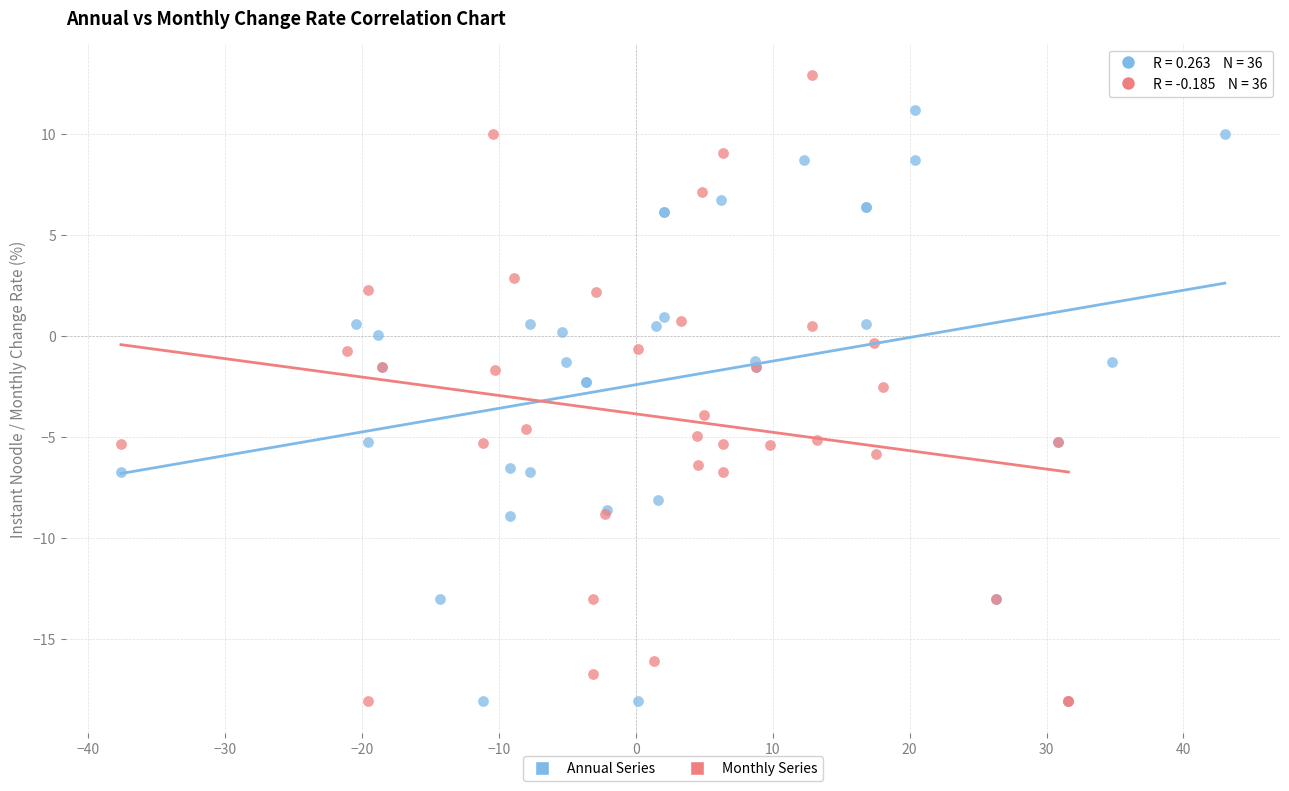

Which series has the largest Y range (max minus min)?

Monthly Series